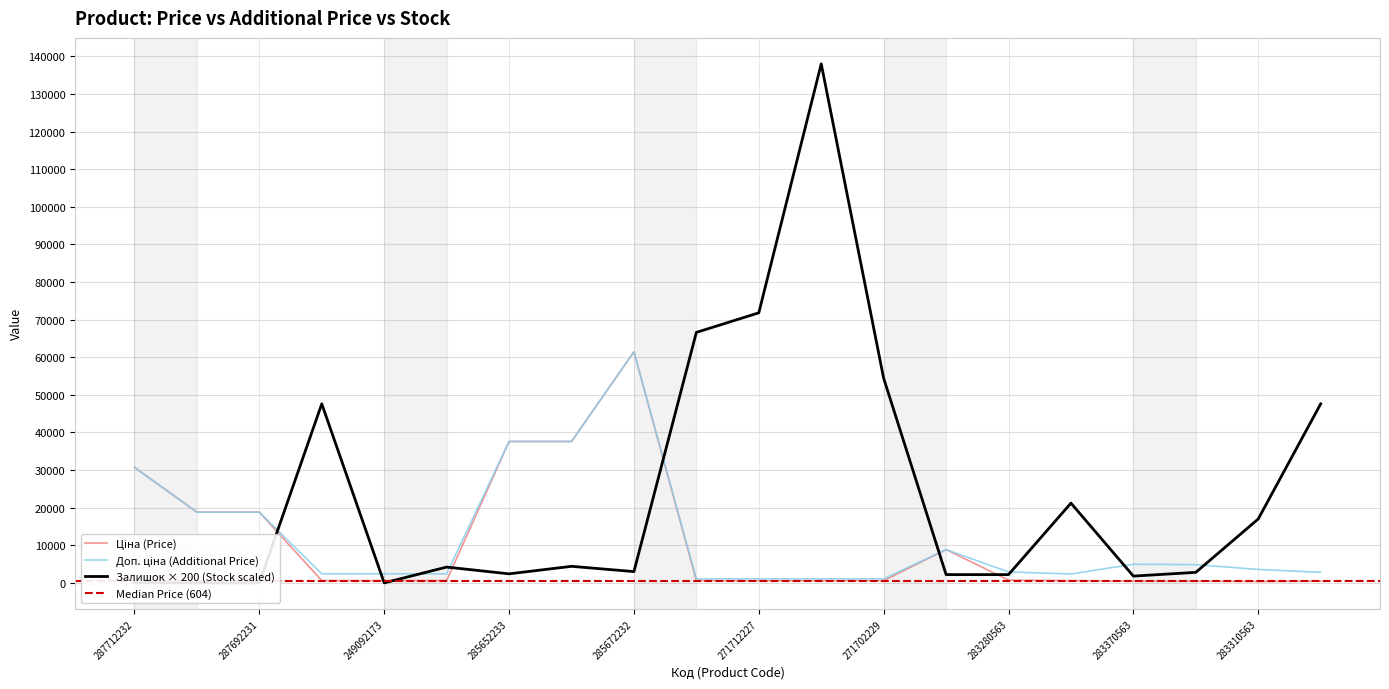

Between which two adjacent categories do Доп. ціна and Залишок first intersect?

287692231 and 249092174